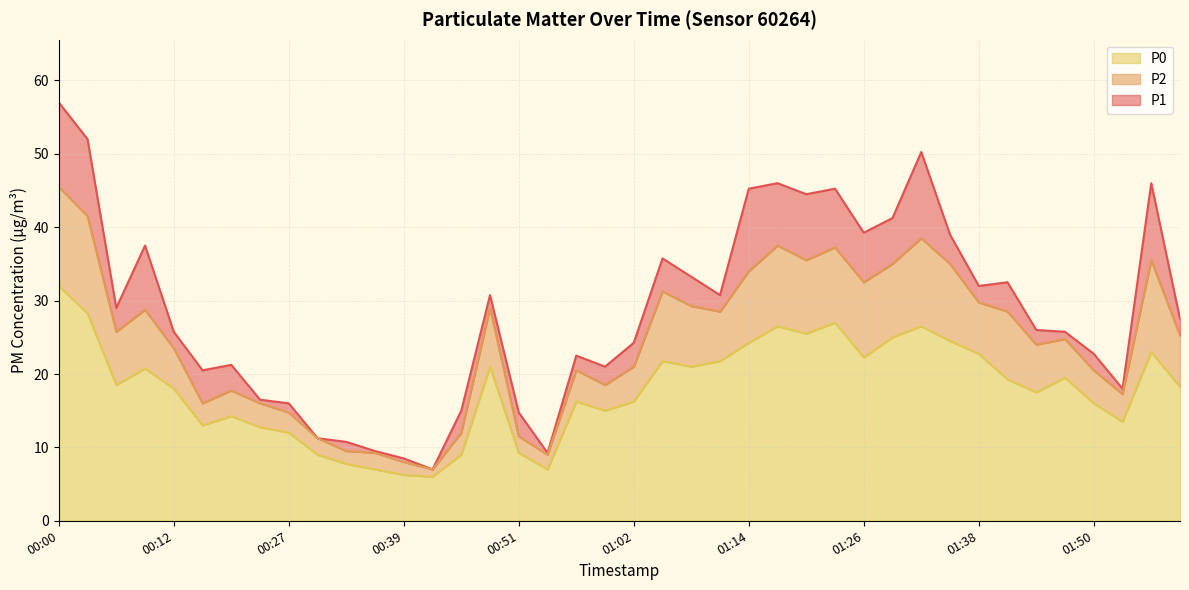

What is the label of the 28th point from the right?

00:39